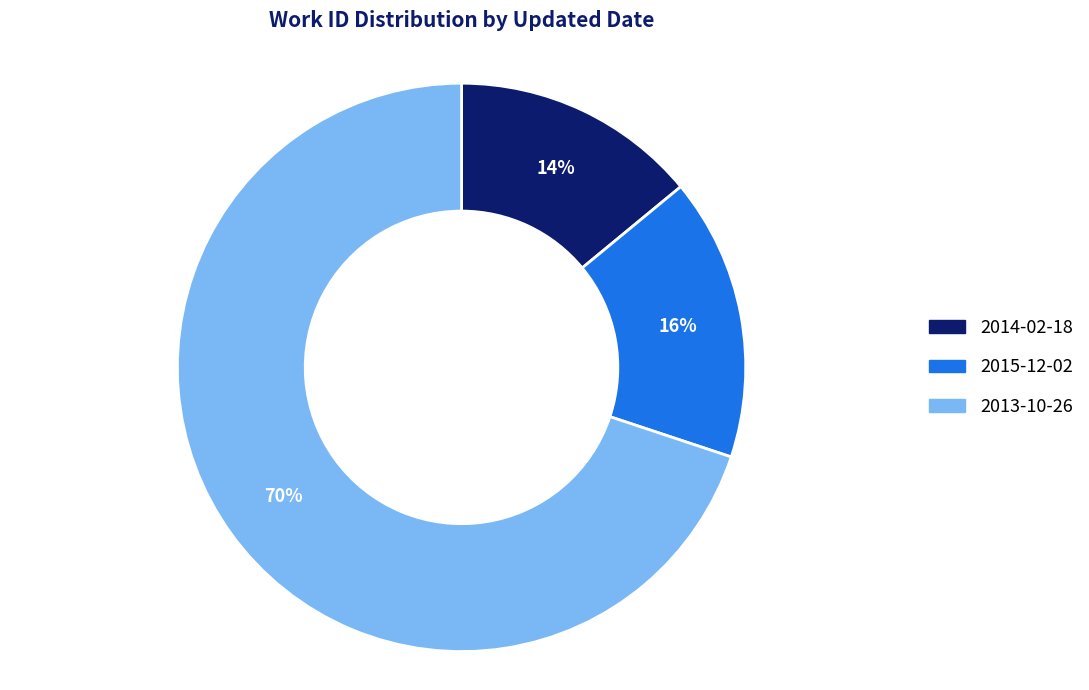

To the nearest percent, what percentage of the pie is 2013-10-26?

70%